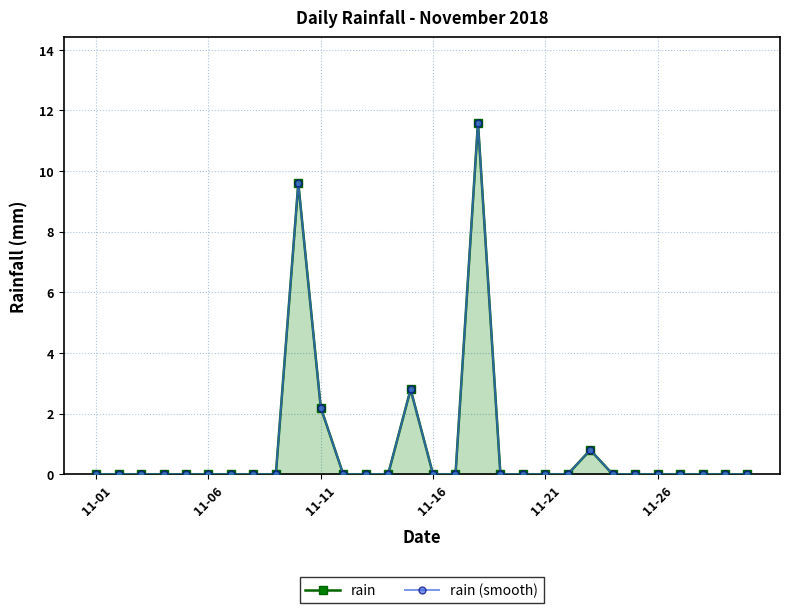

At how many categories does at least one series exceed 3?

2